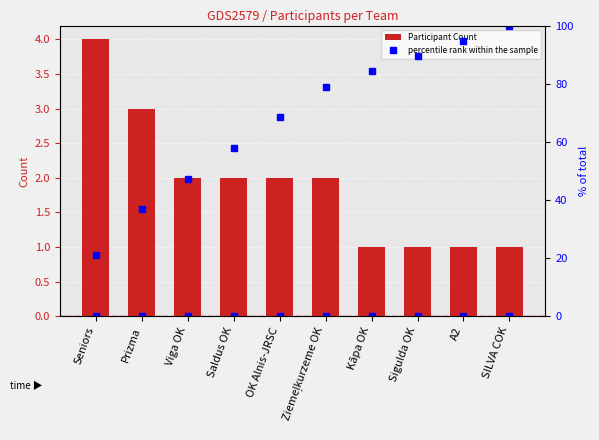

Between Prizma and Kāpa OK, which is larger?

Prizma